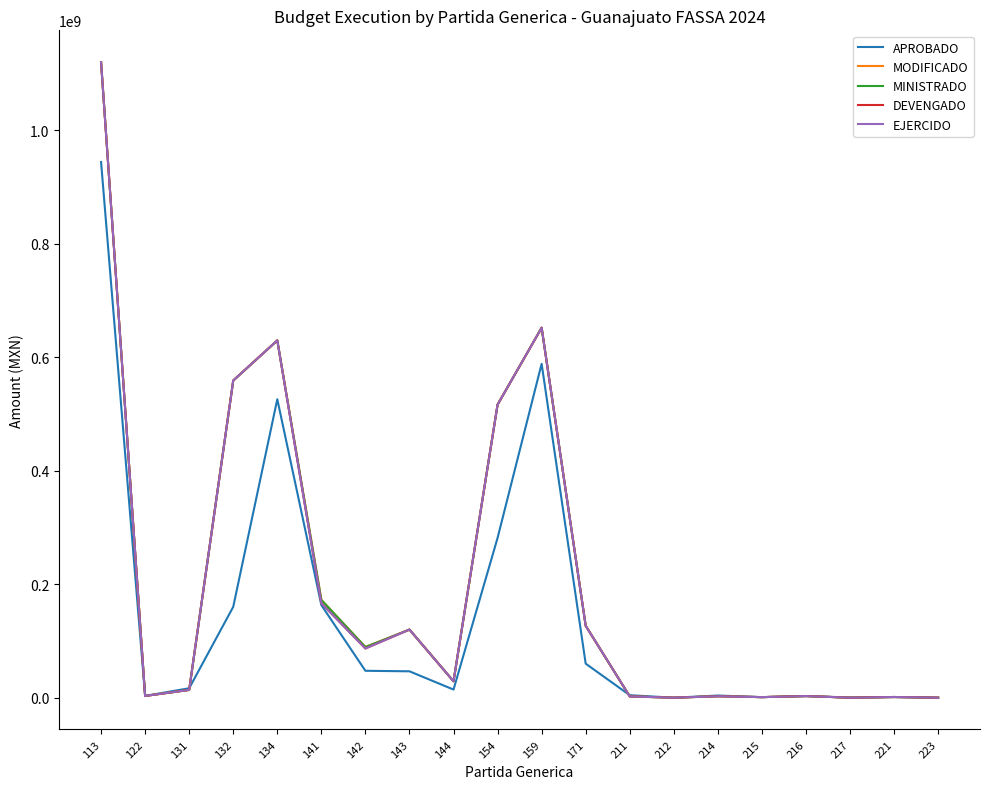

Is this an area chart (filled region under the line)?

No